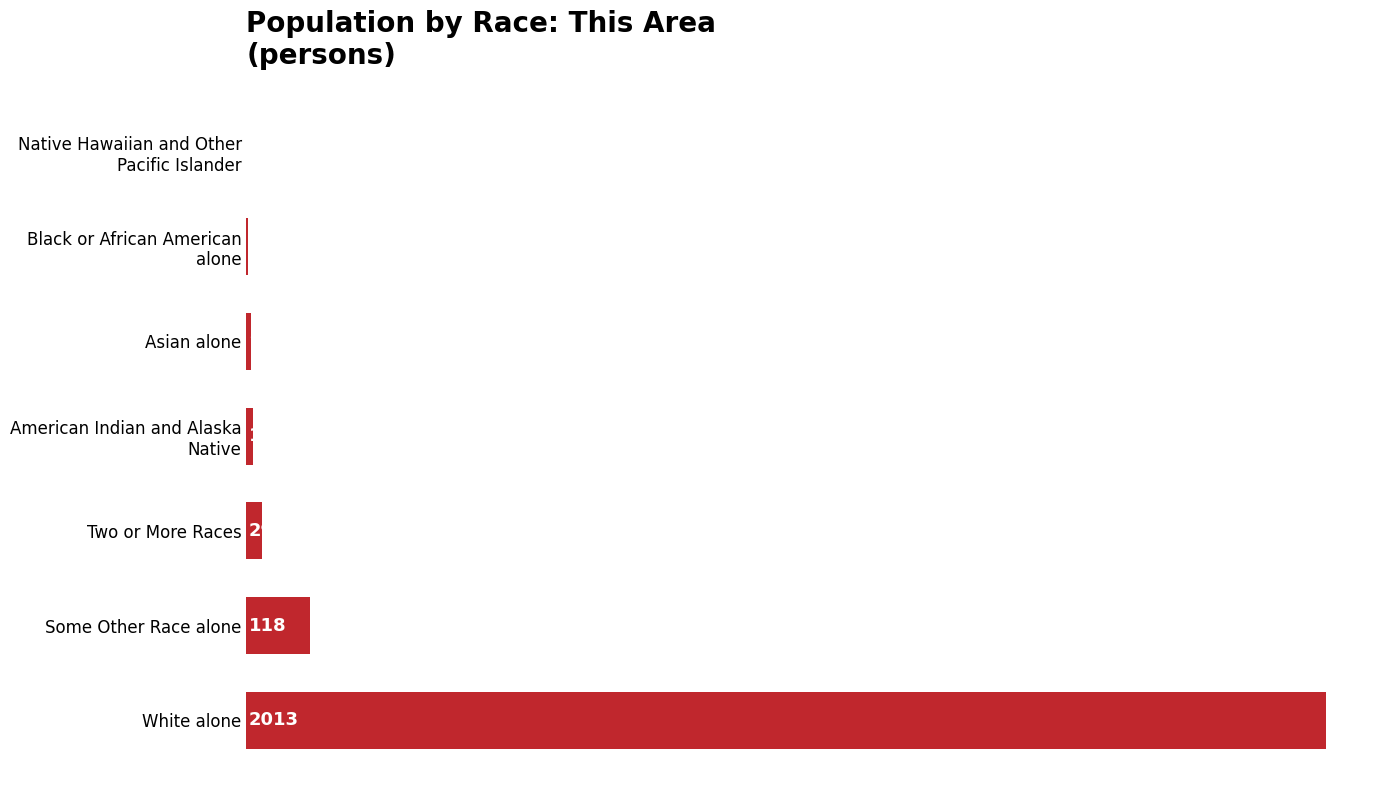

What is the sum of all values?

2184